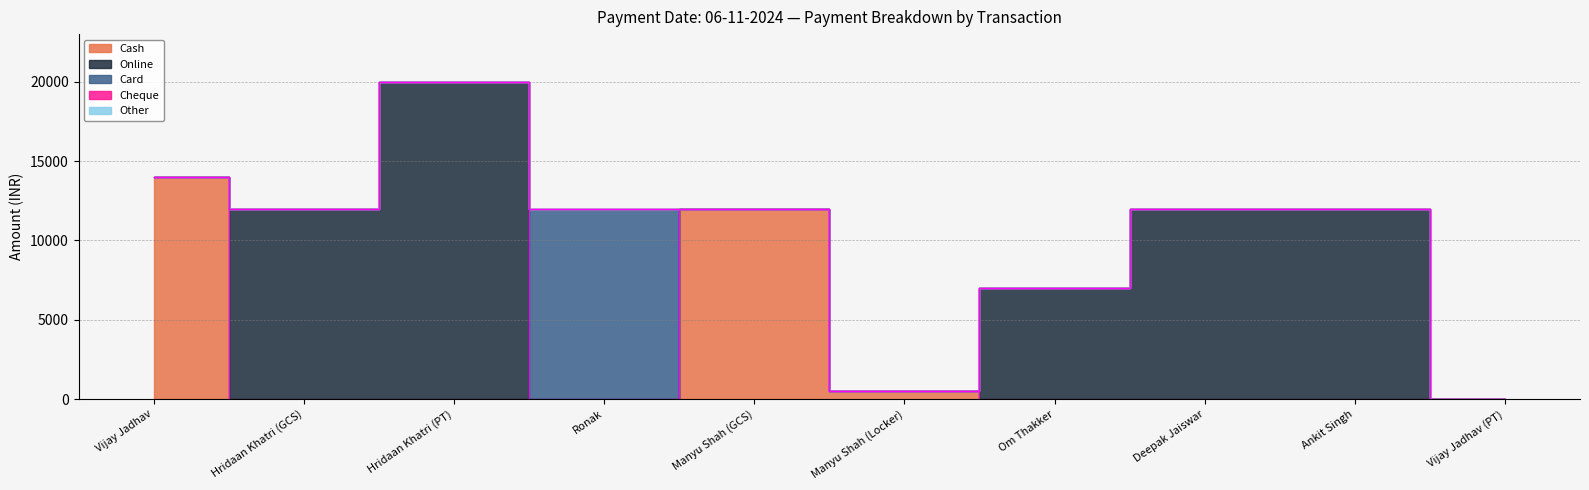

Which label corresponds to the largest value in the chart?

Hridaan Khatri (PT)